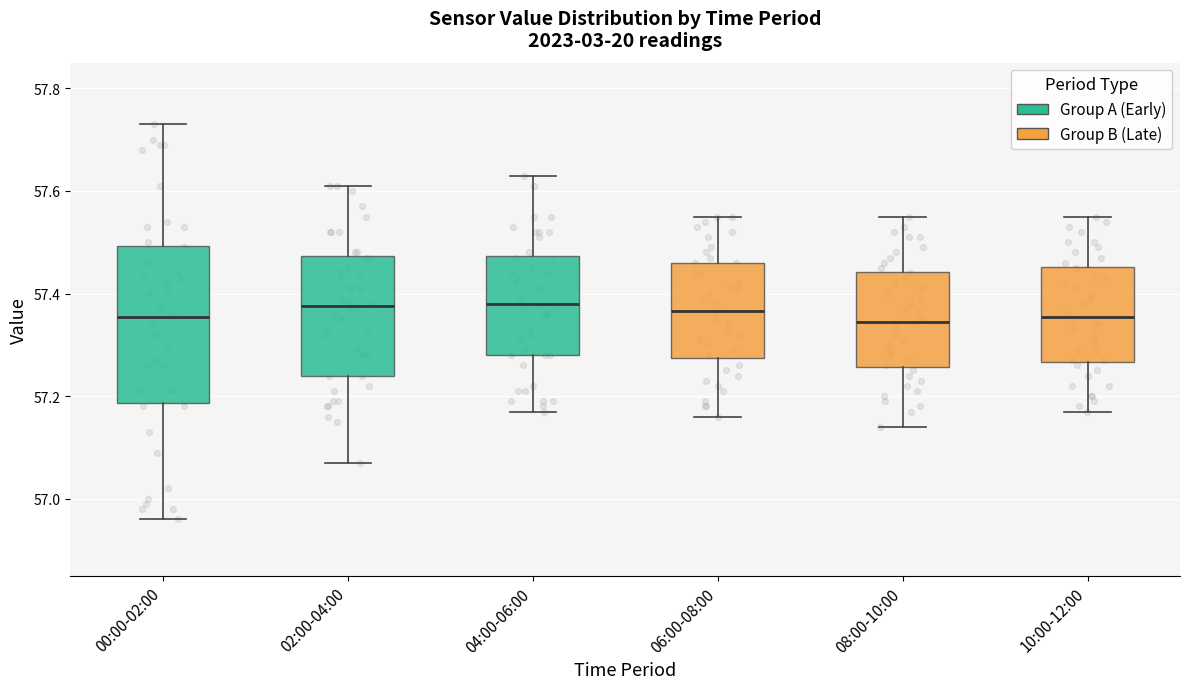

Where does the lower whisker of the box for 00:00-02:00 end on the y-axis? The values are not printed on the chart, so give them approximately, as read against the axis.

56.96